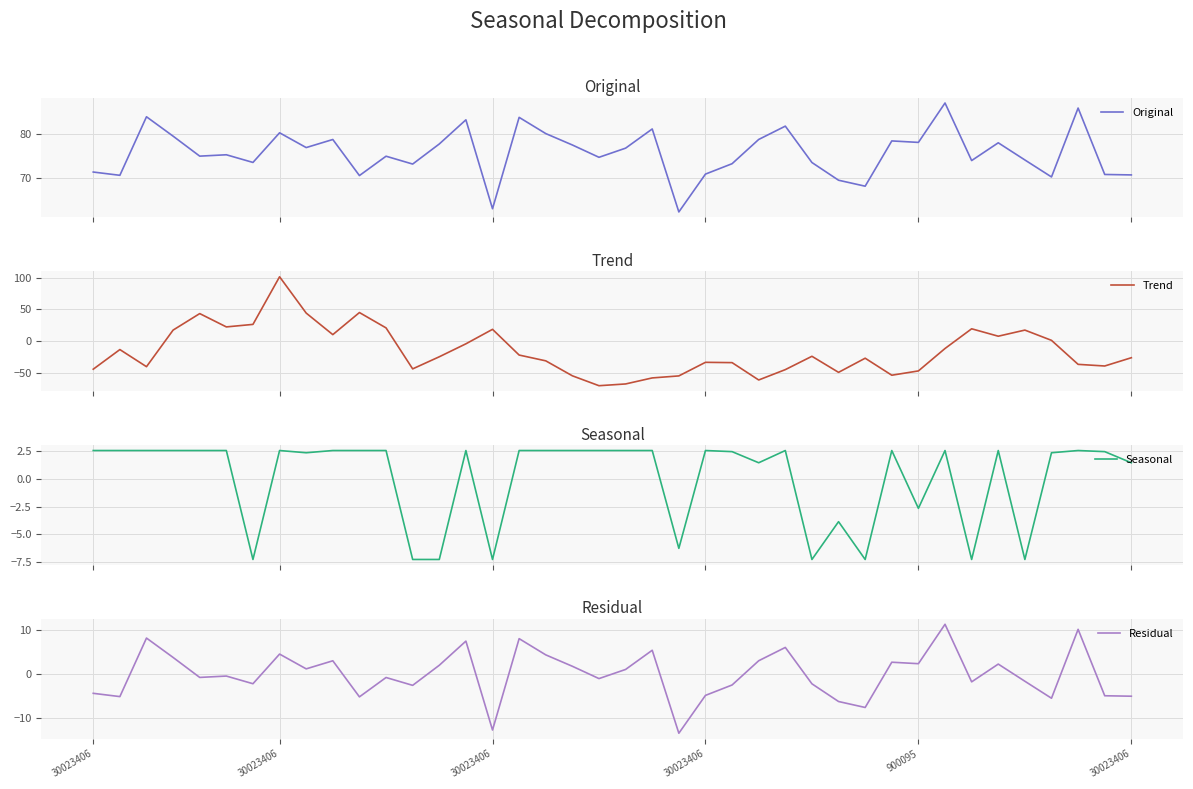

At which label does Seasonal first exceed 2?

30023406